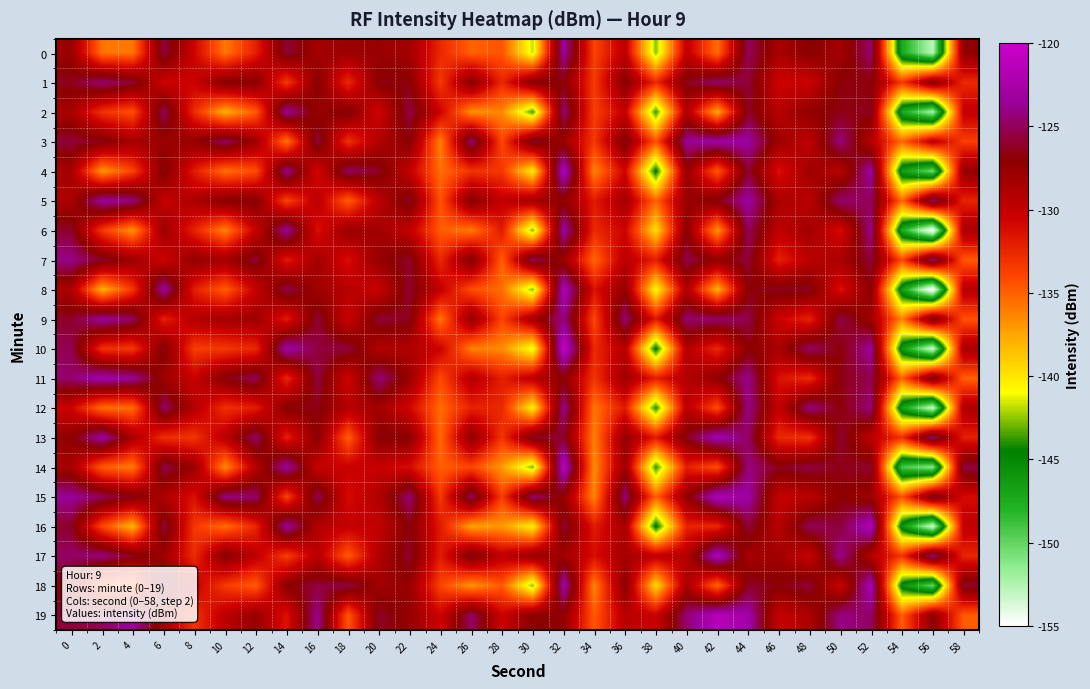

Between 24 and 30, which is larger?

24